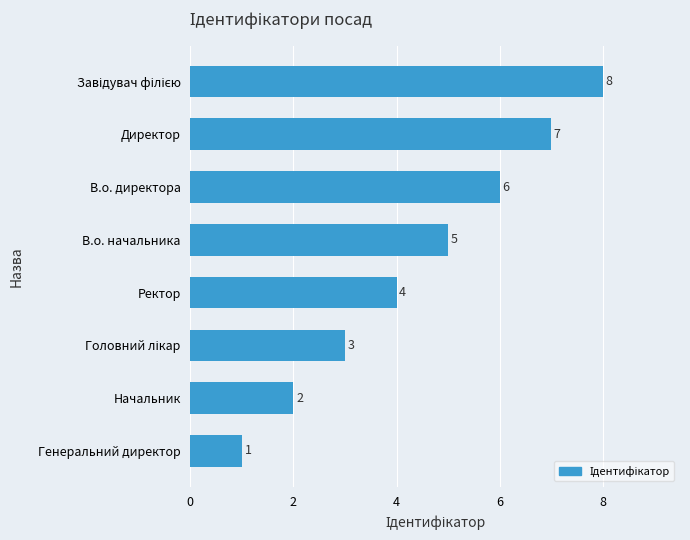

What is the label of the 4th bar from the top?

В.о. начальника